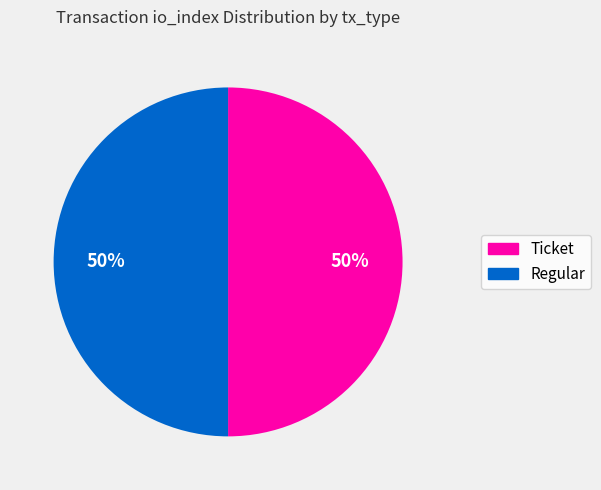

True or false: Ticket accounts for 50% of the total.

True